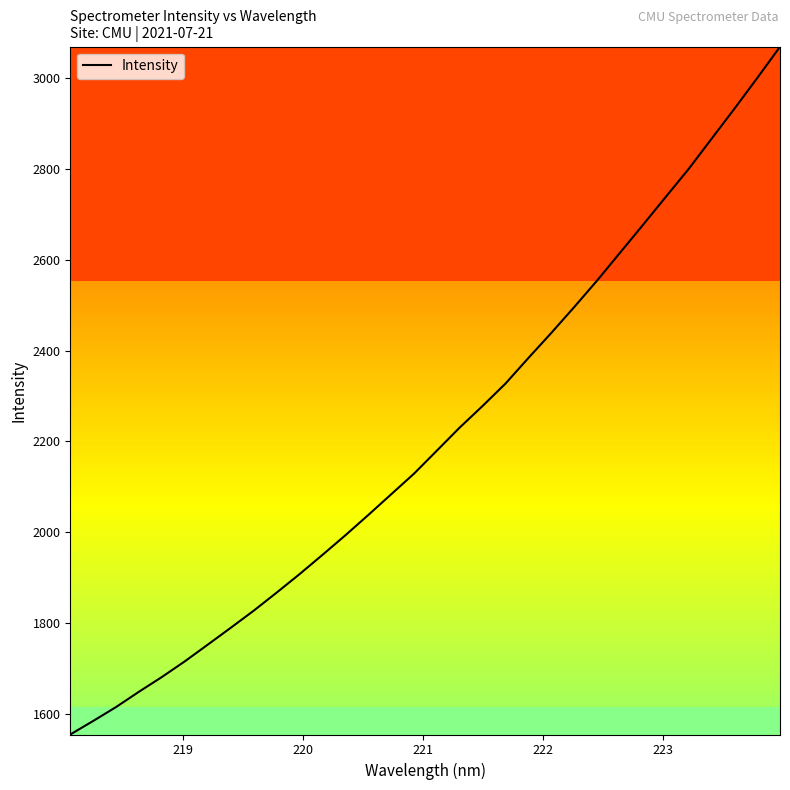

What is the smallest value displayed?

1554.3